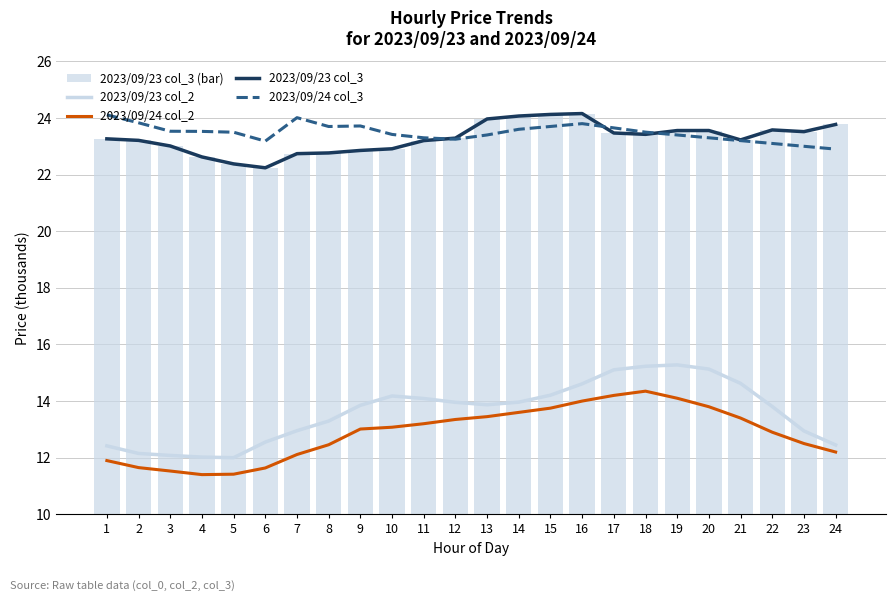

The value of 2023/09/24 col_3 at 16 is 16.0. True or false?

False